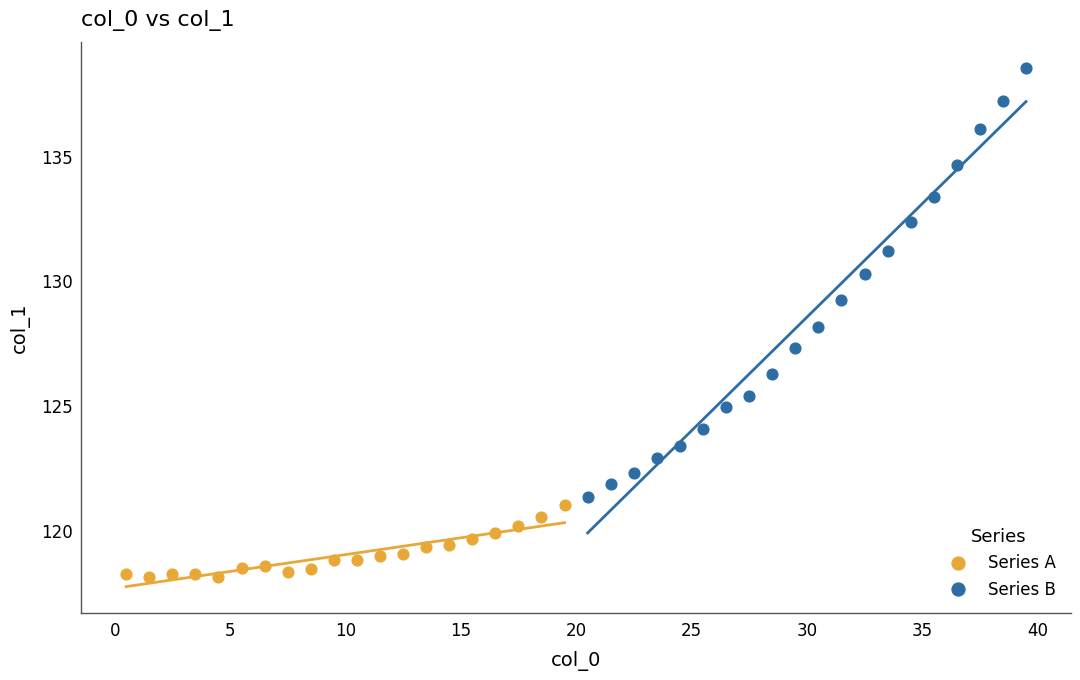

Which series contains the highest Y value?

Series B